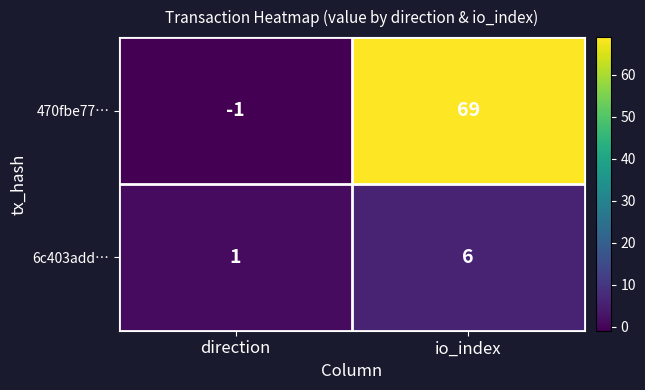

What value does the 470fbe77… series have at io_index?

69